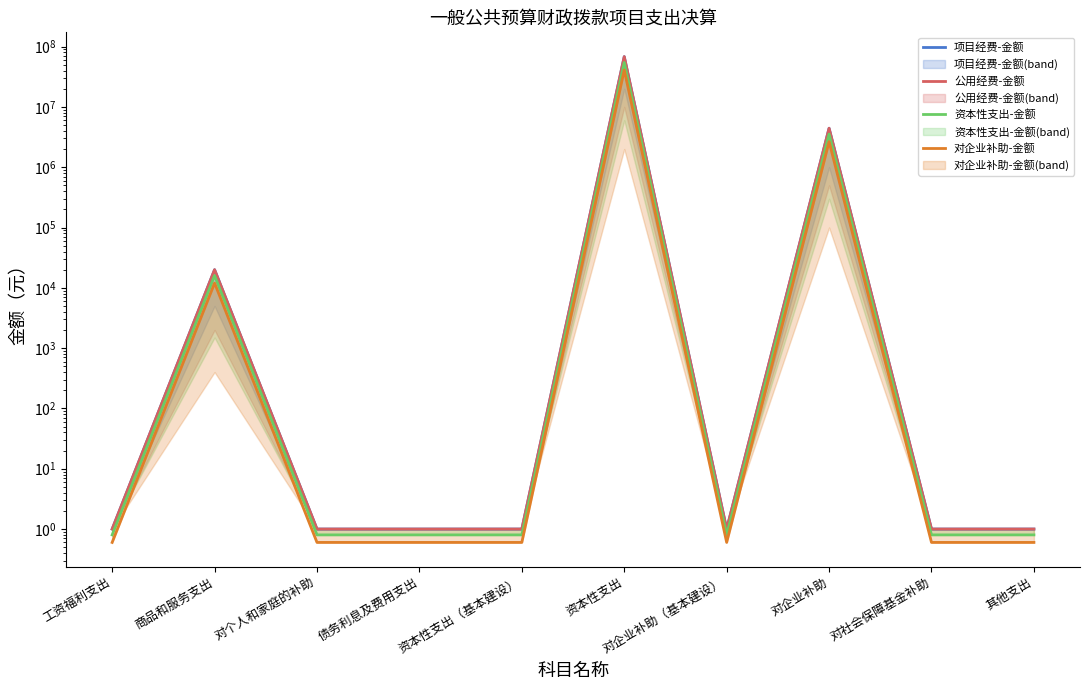

Reading right to left, what are all the values shown in this chart?

项目经费-金额: 其他支出=1.0	对社会保障基金补助=1.0	对企业补助=4429842.0	对企业补助（基本建设）=1.0	资本性支出=68223869.1	资本性支出（基本建设）=1.0	债务利息及费用支出=1.0	对个人和家庭的补助=1.0	商品和服务支出=20000.0	工资福利支出=1.0
公用经费-金额: 其他支出=1.0	对社会保障基金补助=1.0	对企业补助=4429842.0	对企业补助（基本建设）=1.0	资本性支出=68223869.1	资本性支出（基本建设）=1.0	债务利息及费用支出=1.0	对个人和家庭的补助=1.0	商品和服务支出=20000.0	工资福利支出=1.0
资本性支出-金额: 其他支出=0.8	对社会保障基金补助=0.8	对企业补助=3543873.6	对企业补助（基本建设）=0.8	资本性支出=54579095.3	资本性支出（基本建设）=0.8	债务利息及费用支出=0.8	对个人和家庭的补助=0.8	商品和服务支出=16000.0	工资福利支出=0.8
对企业补助-金额: 其他支出=0.6	对社会保障基金补助=0.6	对企业补助=2657905.2	对企业补助（基本建设）=0.6	资本性支出=40934321.5	资本性支出（基本建设）=0.6	债务利息及费用支出=0.6	对个人和家庭的补助=0.6	商品和服务支出=12000.0	工资福利支出=0.6